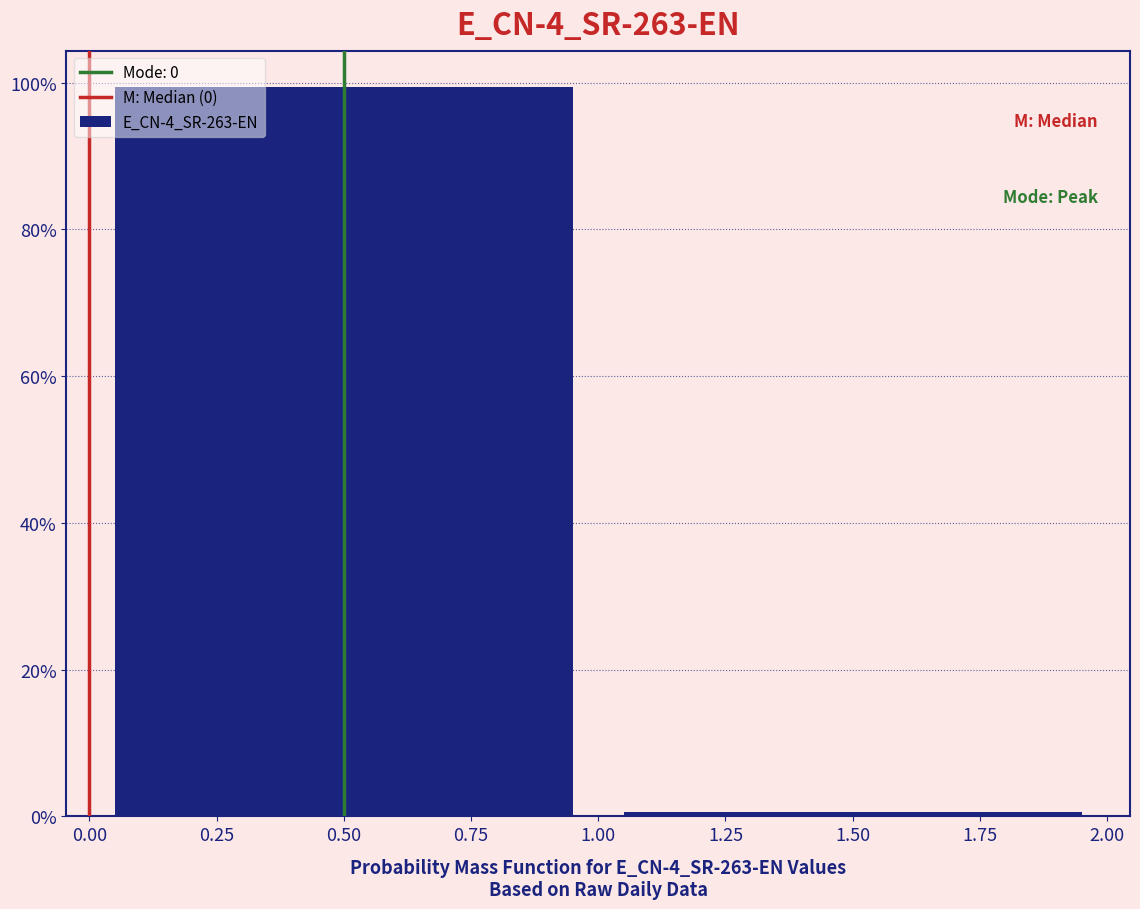

Reading left to right, list every bar in this chart as the range it spans on the x-axis followed by its height. The values are not printed on the chart, so give them approximately, as read against the axis.

0.00 to 1.00: 100
1.00 to 2.00: under 2